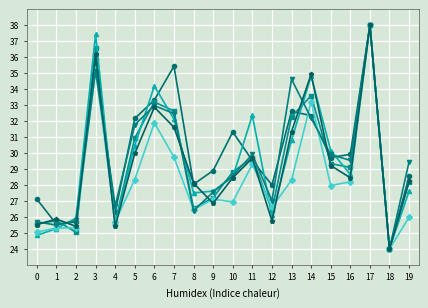

What is the total value across all series at 1?

153.2